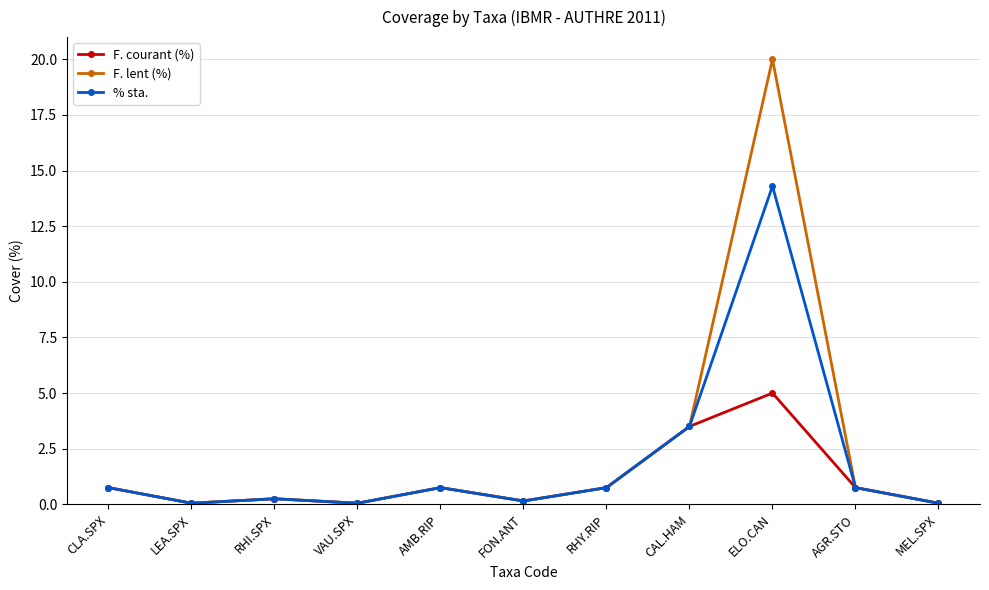

At how many categories does at least one series exceed 2?

2